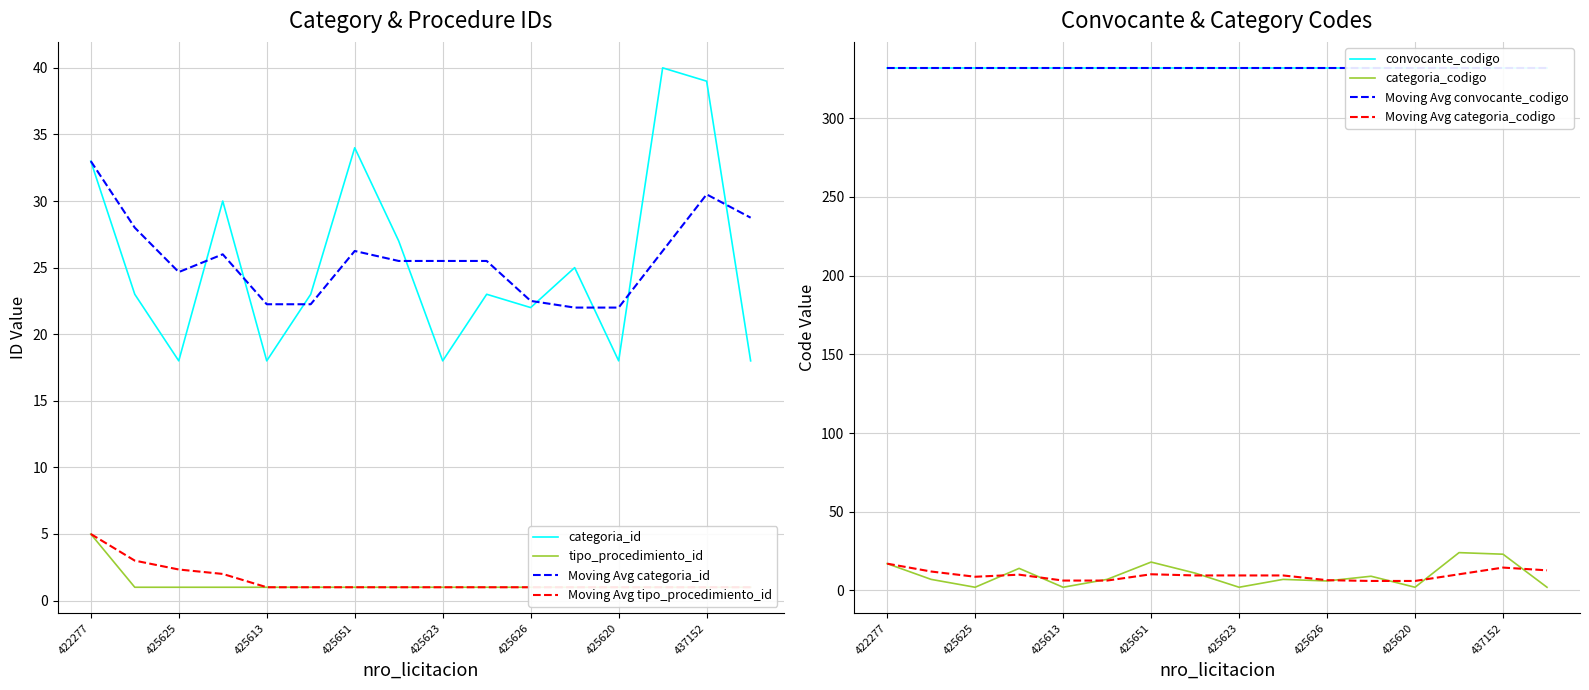

What is the average value of the categoria_id series?

25.6